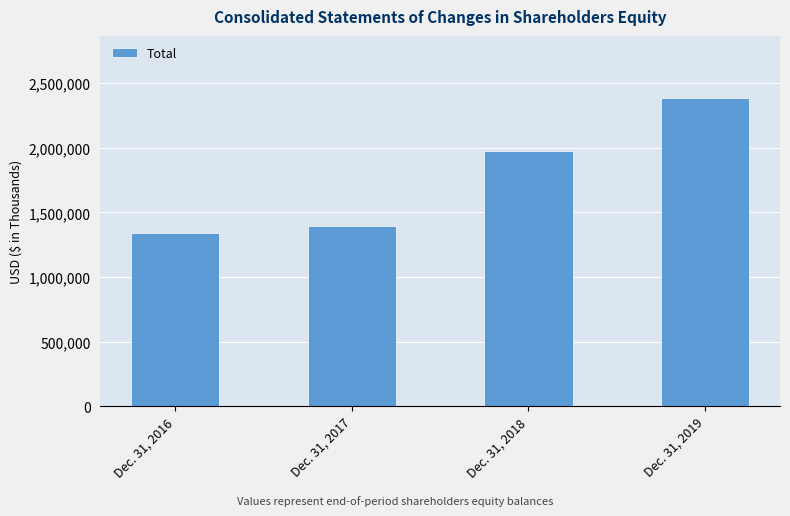

Approximately how many times larger is the value at Dec. 31, 2017 compared to Dec. 31, 2016?

1.0